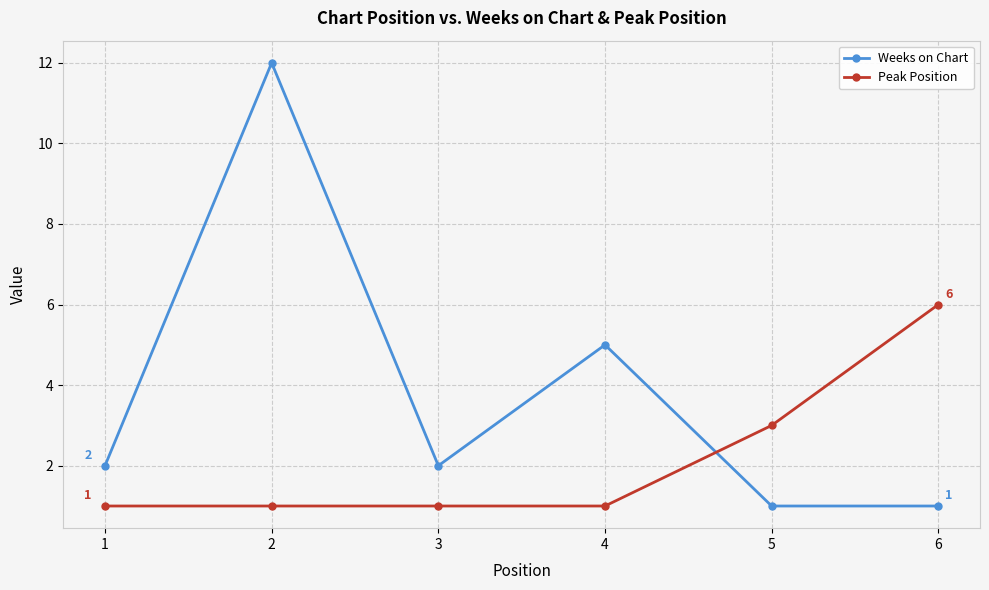

Reading left to right, list all the values displayed in this chart.

Weeks on Chart: 1=2	2=12	3=2	4=5	5=1	6=1
Peak Position: 1=1	2=1	3=1	4=1	5=3	6=6